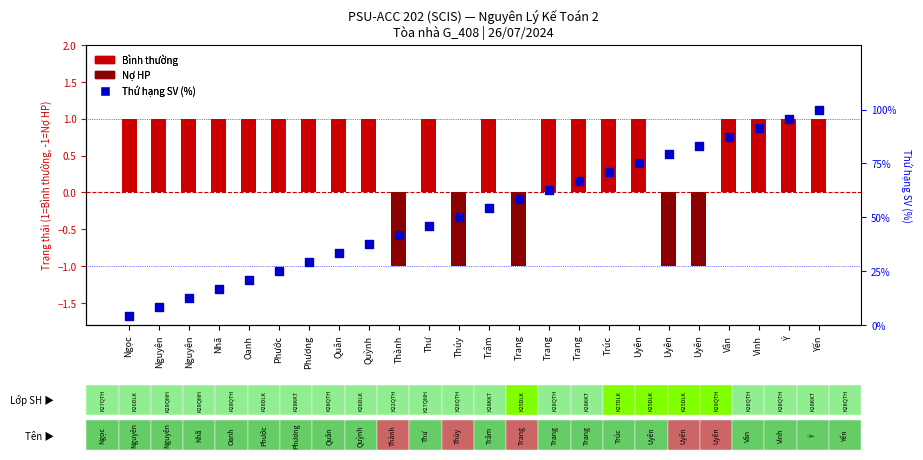

What is the total value across all series at Nguyên?

9.3